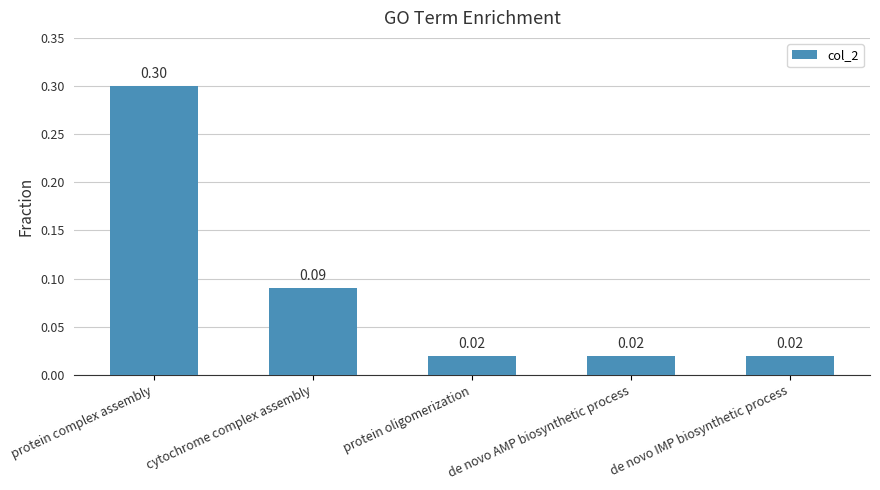

At which category does the chart reach its peak across all series?

protein complex assembly